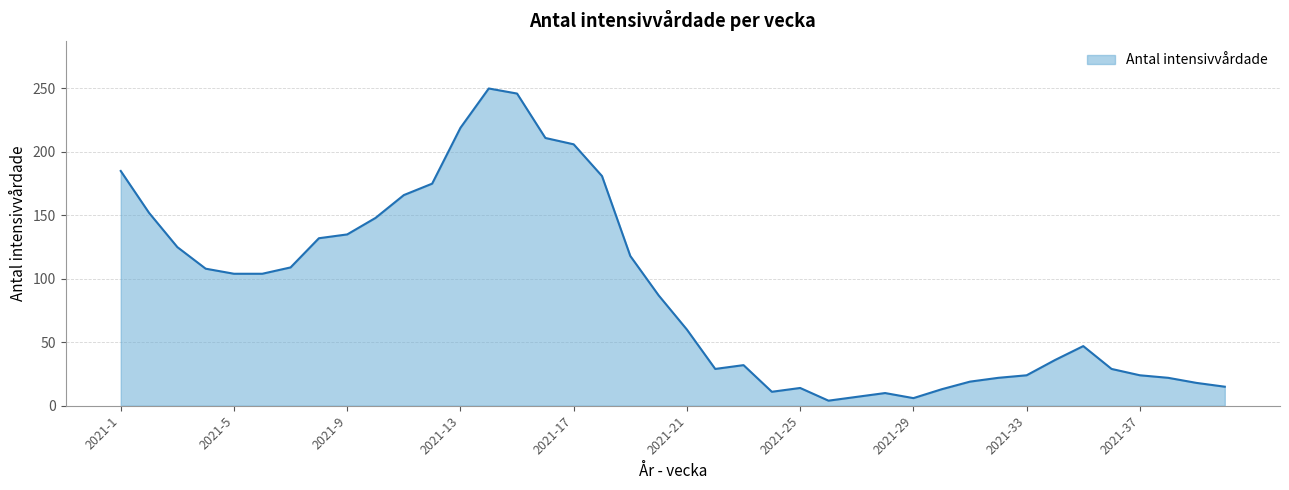

What is the difference between the maximum and minimum values?

246